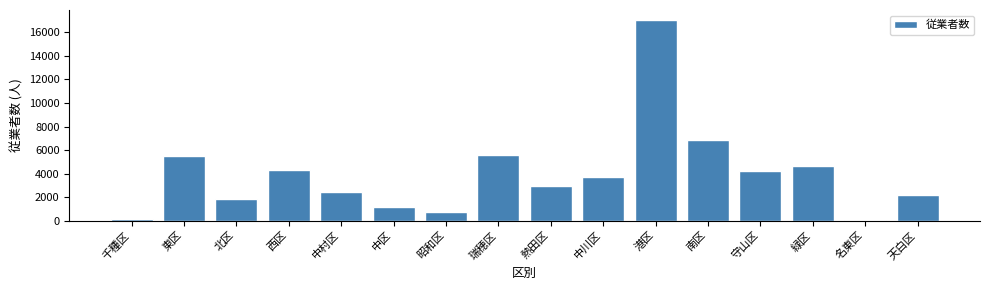

What is the ratio of the value at 中川区 to the value at 北区?

2.0